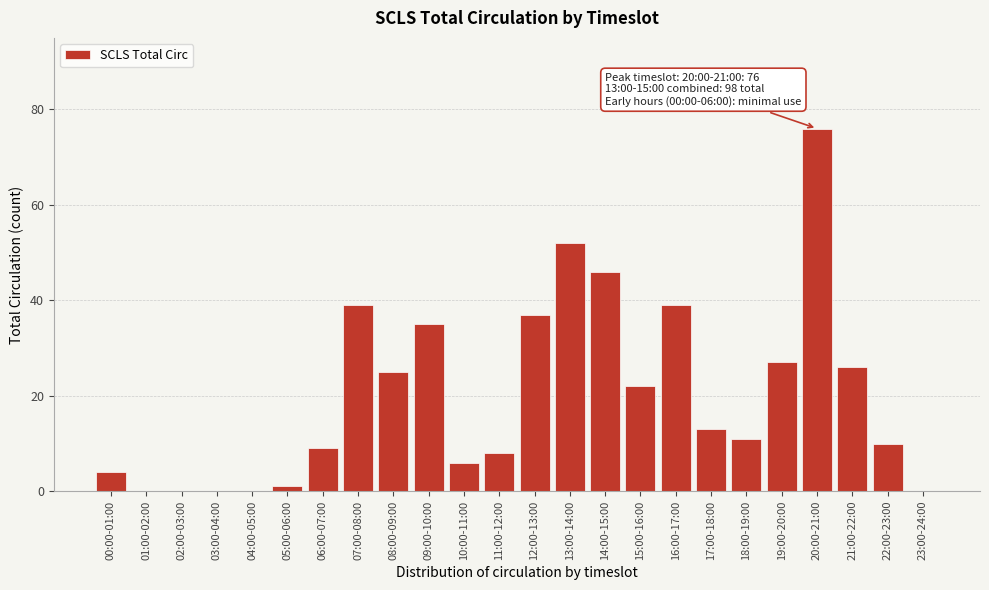

Reading left to right, transcribe all the data shown in this chart.

00:00-01:00=4	01:00-02:00=0	02:00-03:00=0	03:00-04:00=0	04:00-05:00=0	05:00-06:00=1	06:00-07:00=9	07:00-08:00=39	08:00-09:00=25	09:00-10:00=35	10:00-11:00=6	11:00-12:00=8	12:00-13:00=37	13:00-14:00=52	14:00-15:00=46	15:00-16:00=22	16:00-17:00=39	17:00-18:00=13	18:00-19:00=11	19:00-20:00=27	20:00-21:00=76	21:00-22:00=26	22:00-23:00=10	23:00-24:00=0